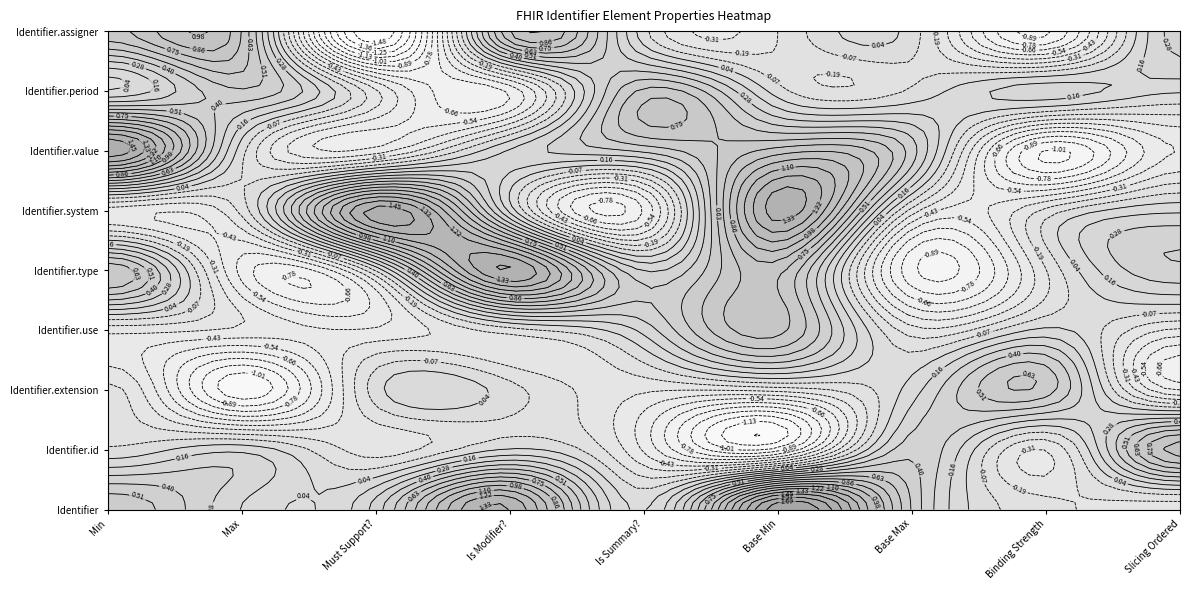

What is the sum of all Identifier.system values?

1